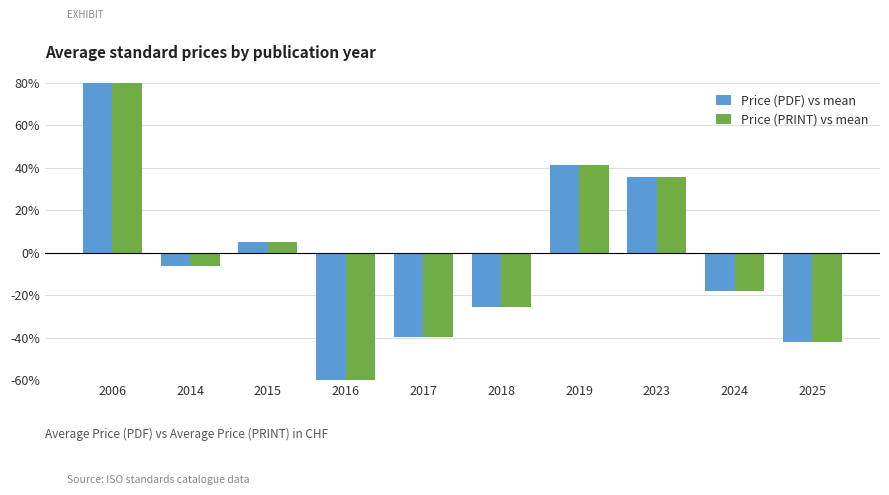

How many bars are there in each group?

2